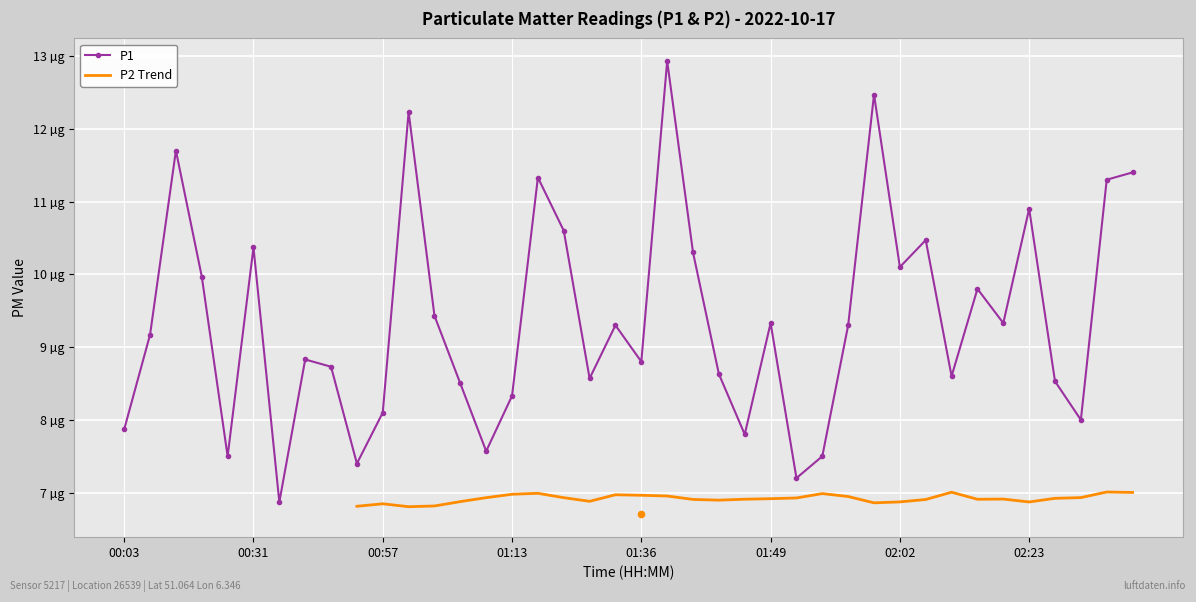

Between 01:16 and 00:54, which is larger?

01:16